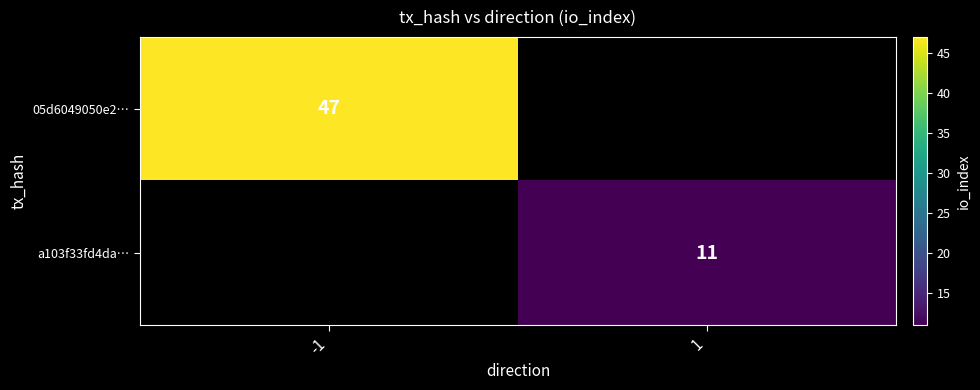

The value of 05d6049050e2… at -1 is 47. True or false?

True